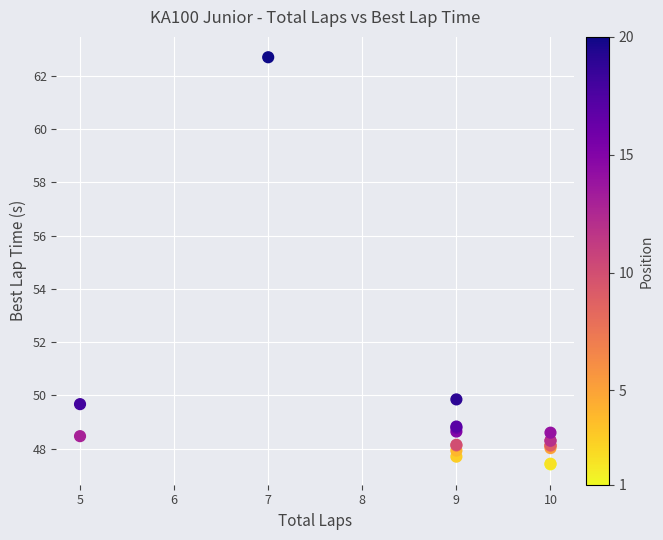

What Y value in the scatter plot is closest to 55?

49.9